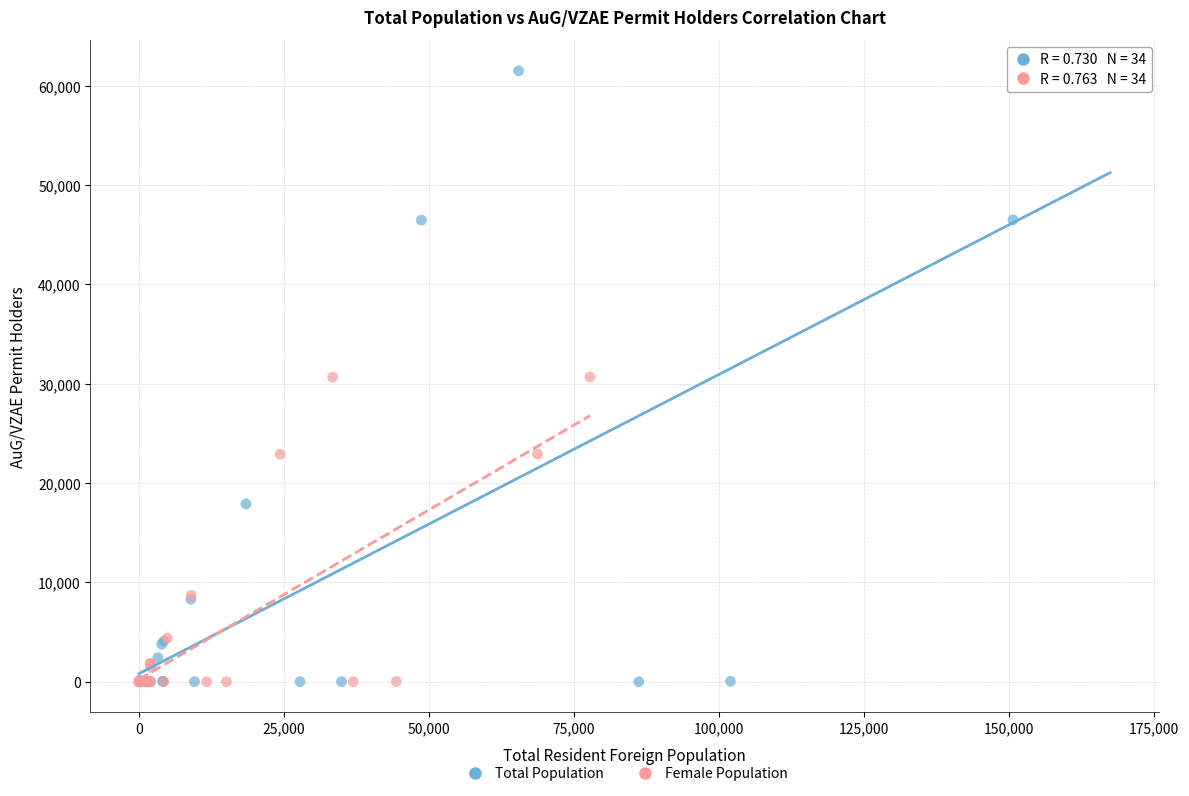

Which series reaches the maximum Y coordinate?

Total Population